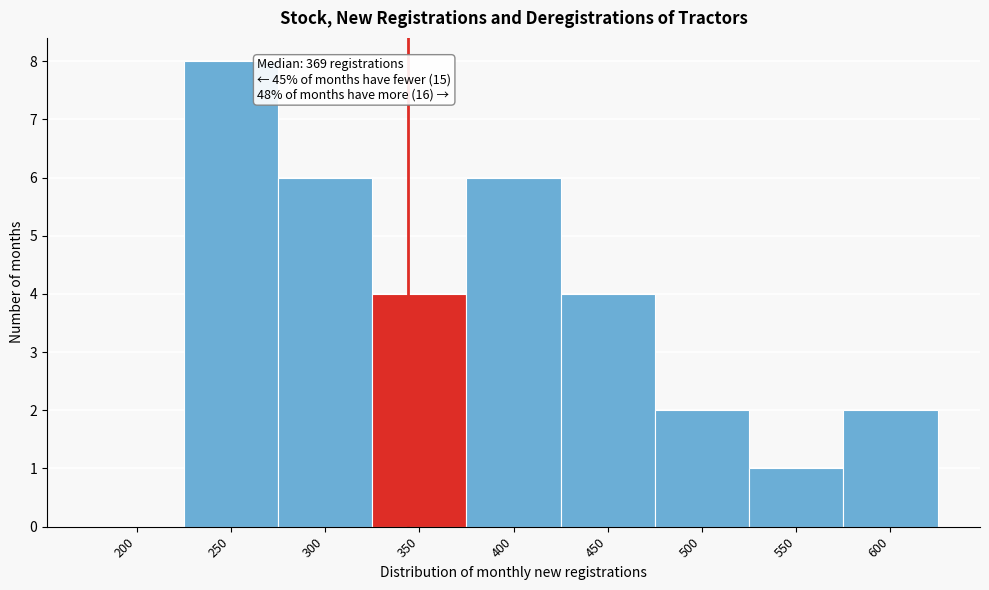

Reading right to left, what are all the values shown in this chart?

600=2	550=1	500=2	450=4	400=6	350=4	300=6	250=8	200=0